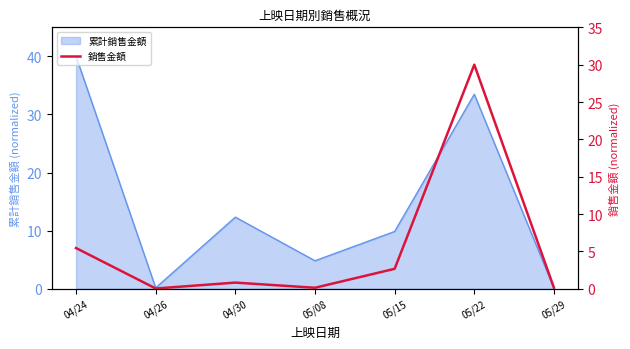

What is the value of the 7th point from the left?

0.1